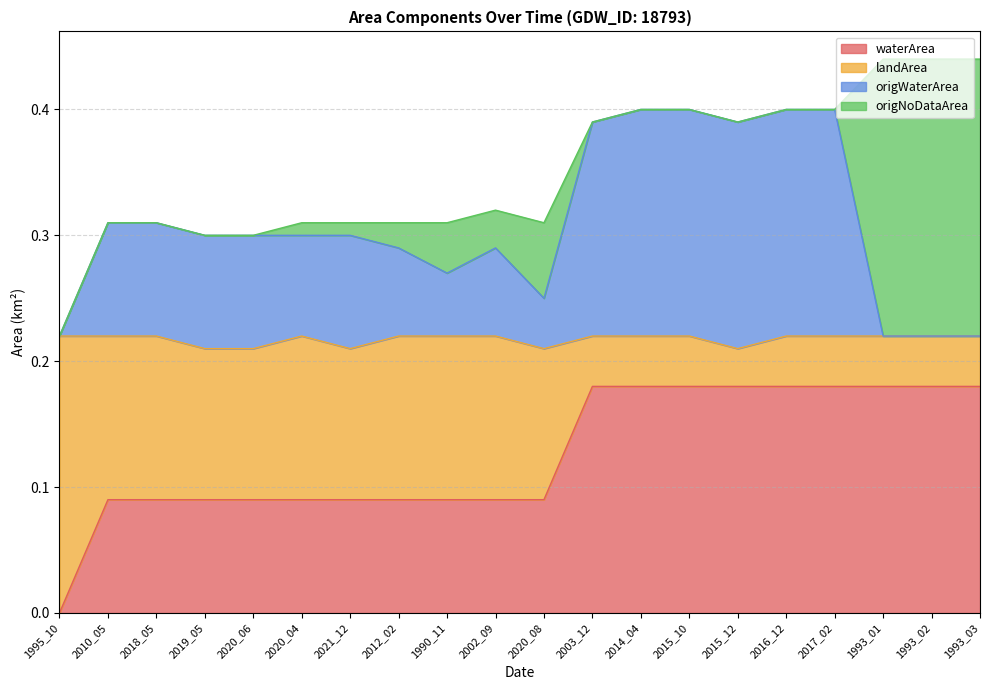

How many lines are shown in the chart?

4